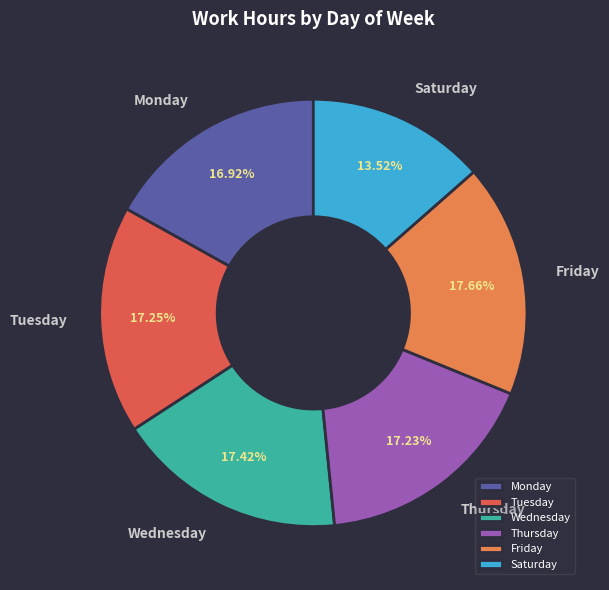

How many segments does this pie chart have?

6